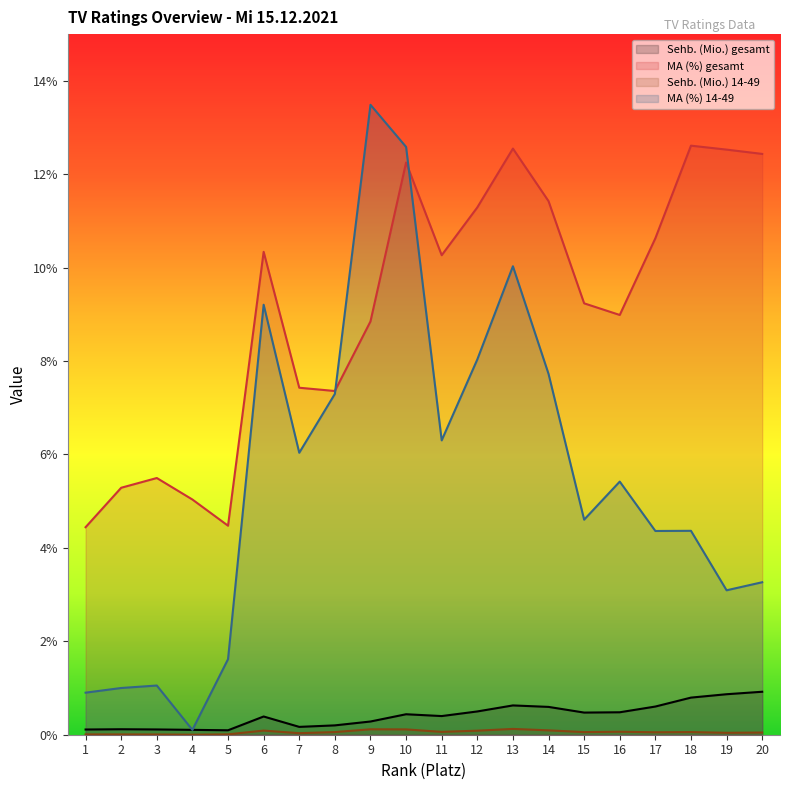

Which series has the largest total across all categories?

MA (%) gesamt